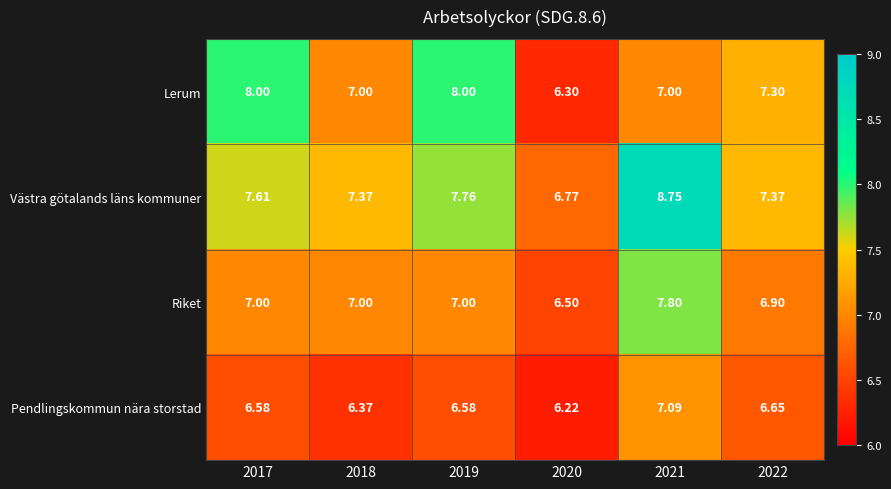

Is the value of Pendlingskommun nära storstad at 2021 greater than the value of Riket at 2017?

Yes